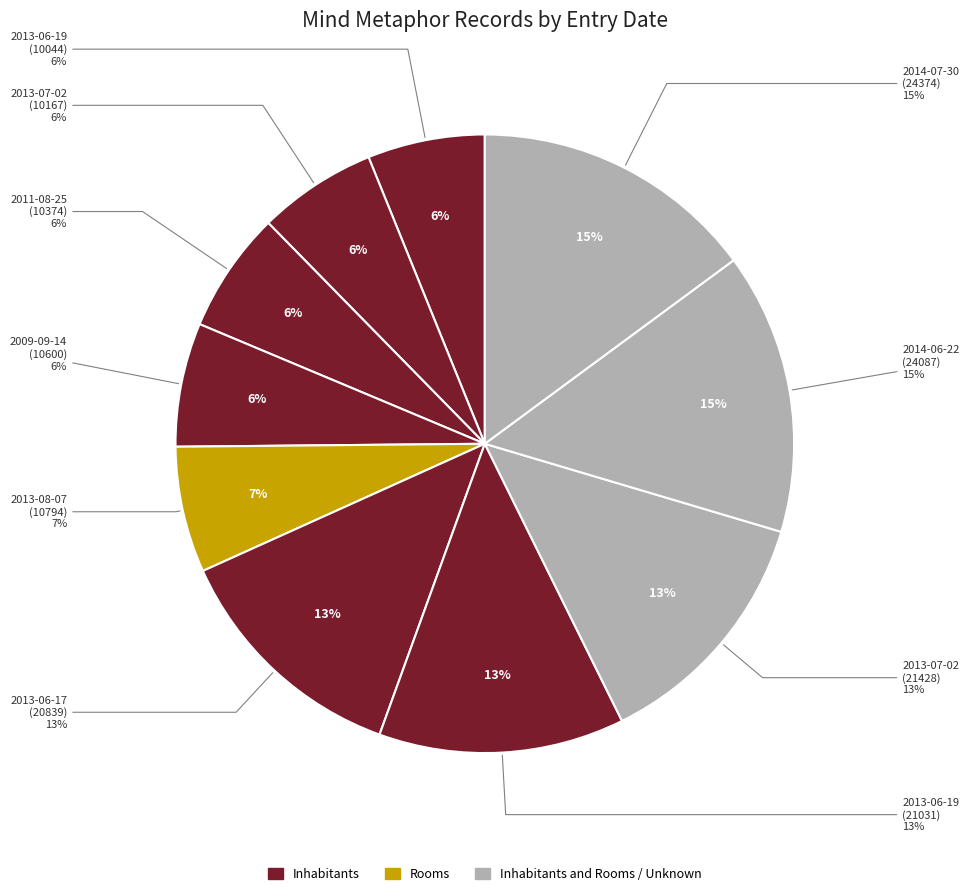

To the nearest percent, what portion does 2011-08-25 represent?

6%